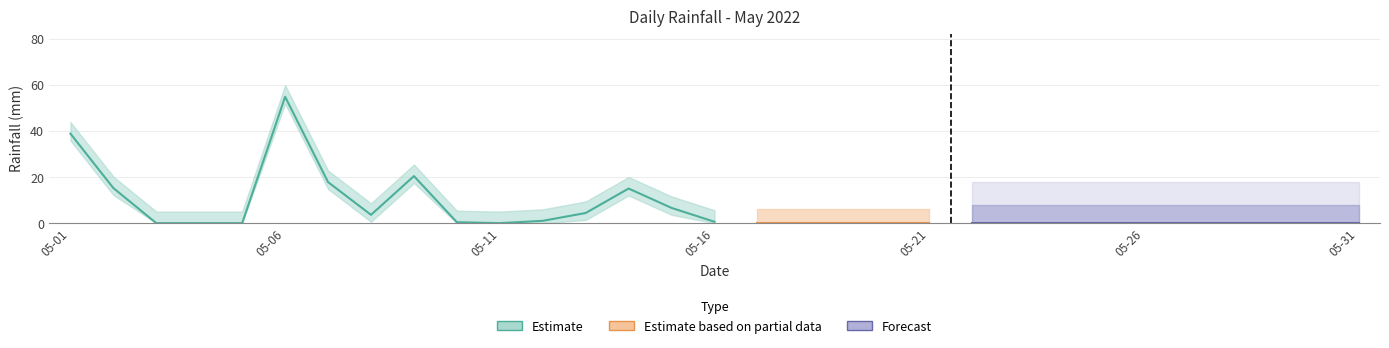

What is the label of the 11th point from the right?

05-06